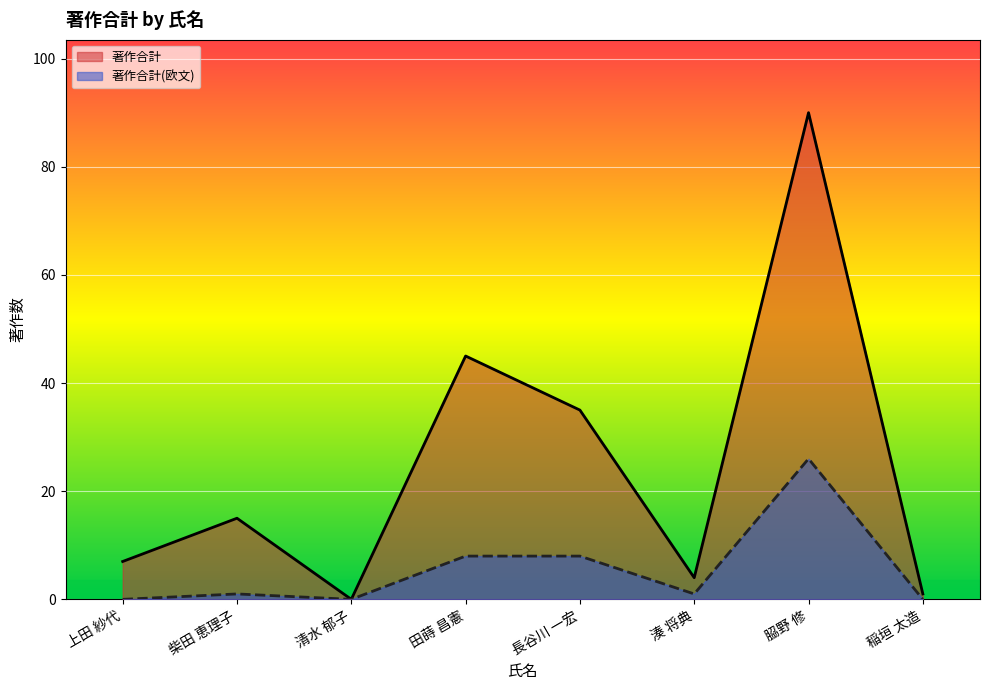

Is it true that 著作合計(欧文) equals 18 at 𦚰野 修?

False